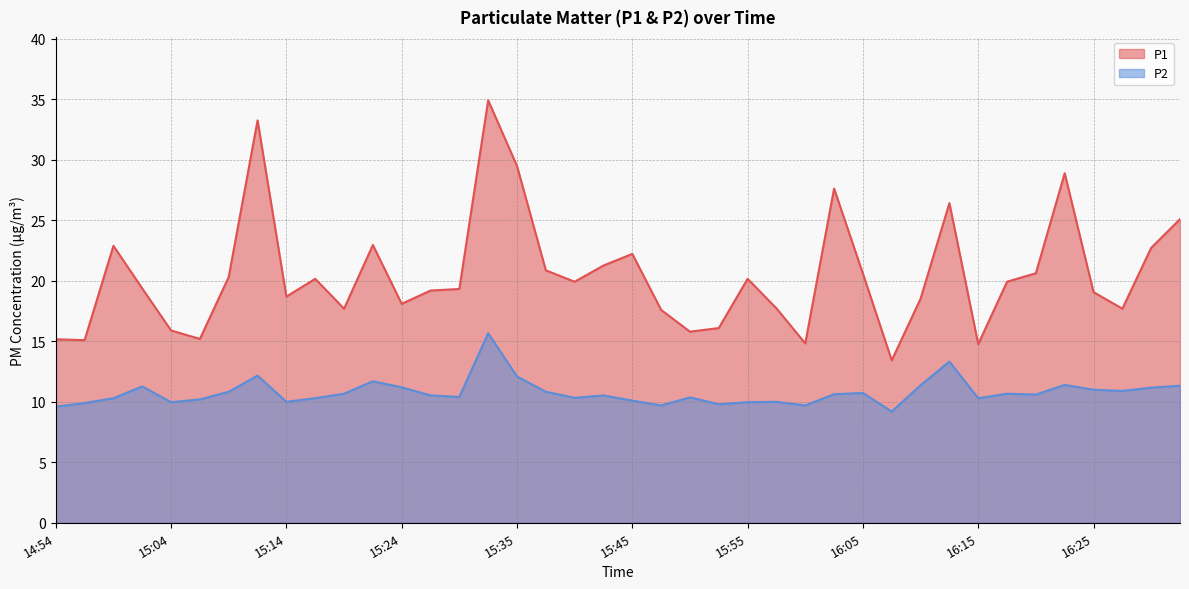

True or false: P1 has a value of 17.7 at 16:28.

True